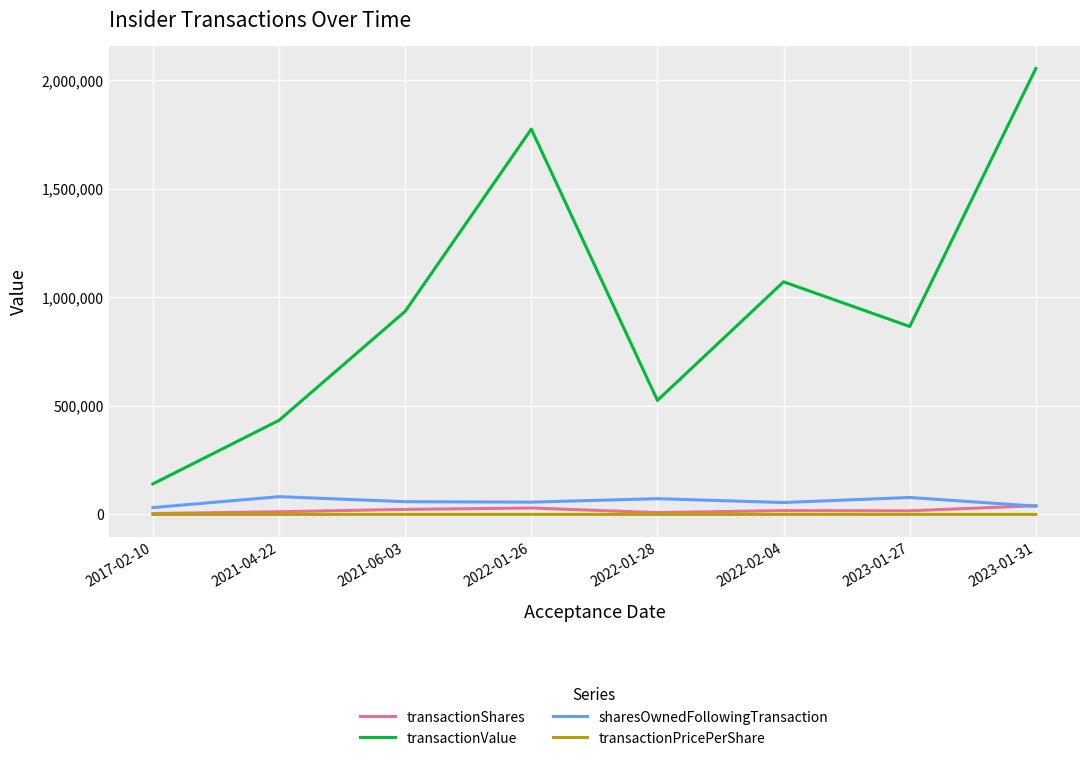

What position from the right is 2023-01-27?

2